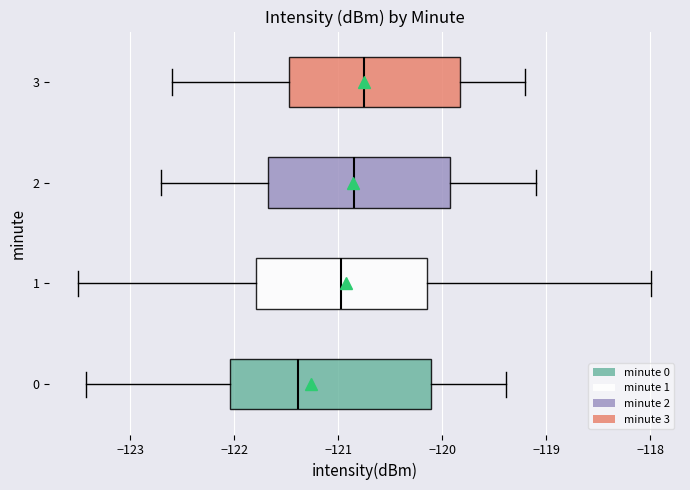

Reading bottom to top, transcribe this box plot: for each box, give where its median line is, the range the box spans, and where its two whiskers end, as read against the x-axis. The values are not printed on the chart, so give them approximately, as read against the axis.

0: median -121.4, box -122.0 to -120.1, whiskers -123.4 to -119.4
1: median -121.0, box -121.8 to -120.1, whiskers -123.5 to -118.0
2: median -120.8, box -121.7 to -119.9, whiskers -122.7 to -119.1
3: median -120.7, box -121.5 to -119.8, whiskers -122.6 to -119.2